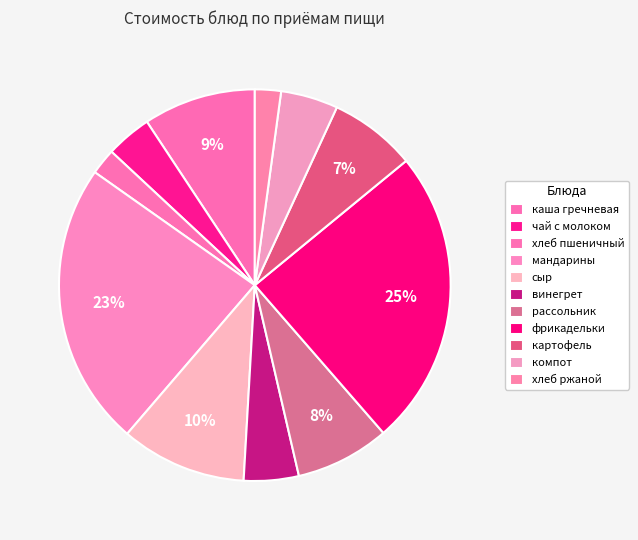

To the nearest percent, what is the difference between the largest and smallest slice percentages?

22%